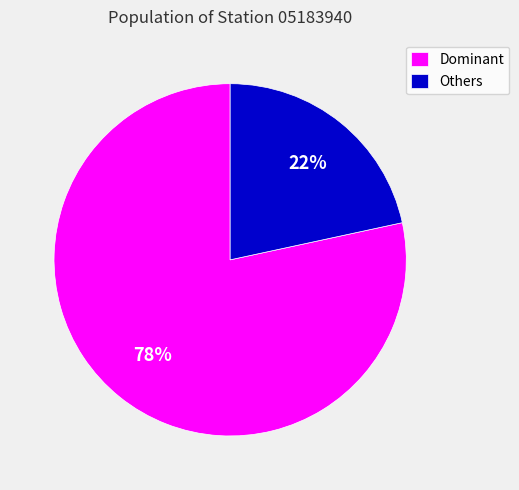

Which slice is the smallest?

Others